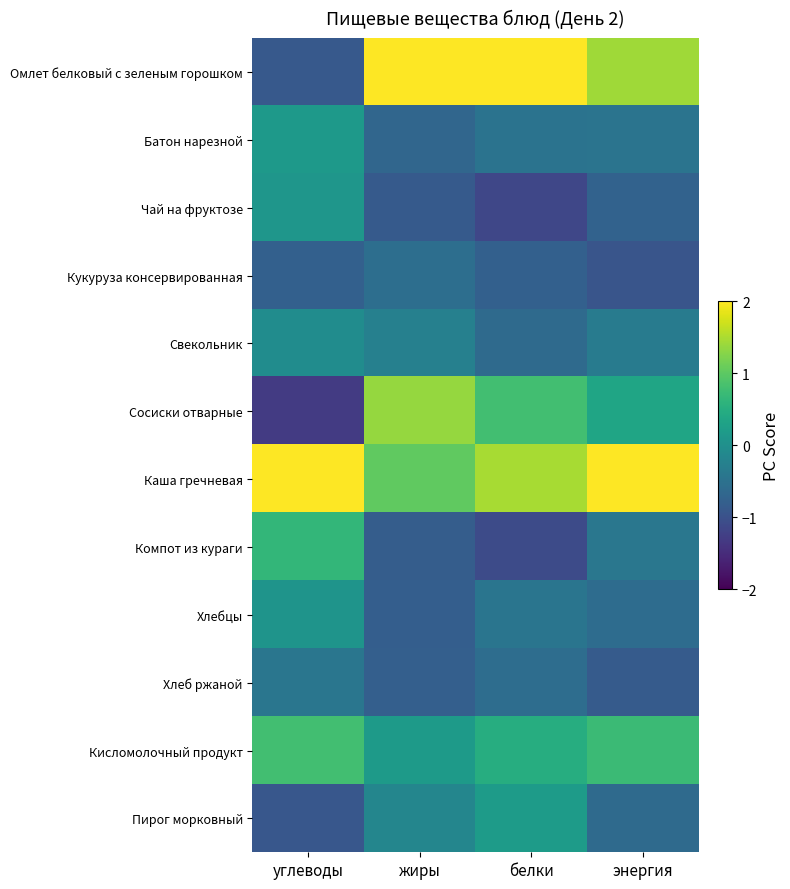

Reading right to left, list all the values displayed in this chart.

Омлет белковый с зеленым горошком: энергия=1.4	белки=2.2	жиры=2.4	углеводы=-0.9
Батон нарезной: энергия=-0.5	белки=-0.5	жиры=-0.7	углеводы=0.1
Чай на фруктозе: энергия=-0.7	белки=-1.1	жиры=-0.9	углеводы=0.1
Кукуруза консервированная: энергия=-1.0	белки=-0.8	жиры=-0.6	углеводы=-0.8
Свекольник: энергия=-0.3	белки=-0.6	жиры=-0.3	углеводы=-0.1
Сосиски отварные: энергия=0.3	белки=0.8	жиры=1.4	углеводы=-1.3
Каша гречневая: энергия=2.4	белки=1.5	жиры=1.0	углеводы=2.6
Компот из кураги: энергия=-0.4	белки=-1.1	жиры=-0.8	углеводы=0.6
Хлебцы: энергия=-0.6	белки=-0.4	жиры=-0.8	углеводы=0.1
Хлеб ржаной: энергия=-0.9	белки=-0.6	жиры=-0.8	углеводы=-0.4
Кисломолочный продукт: энергия=0.7	белки=0.5	жиры=0.2	углеводы=0.8
Пирог морковный: энергия=-0.6	белки=0.2	жиры=-0.2	углеводы=-0.9